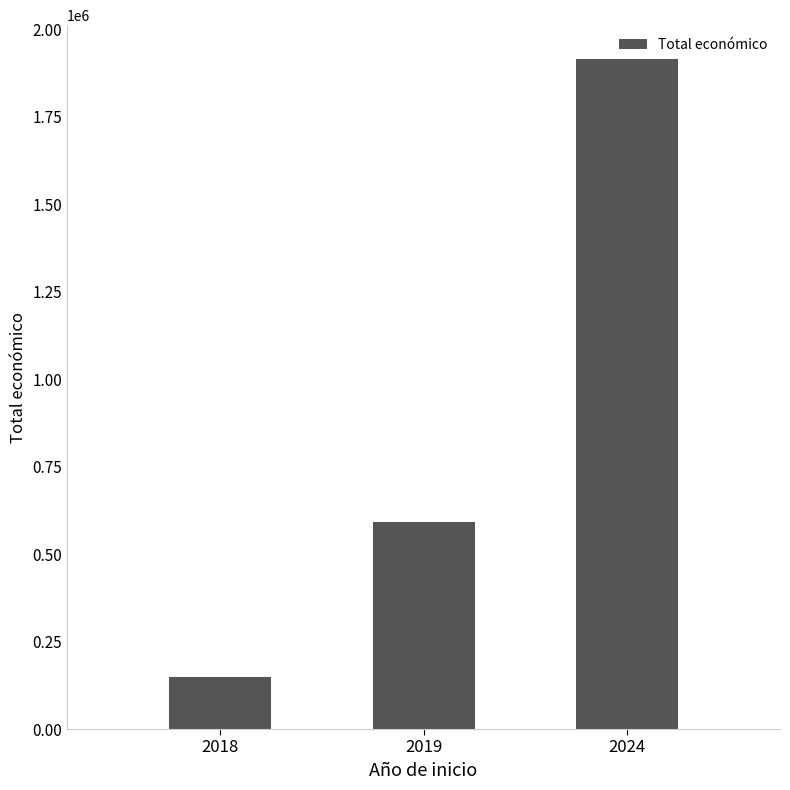

Is it true that the value at 2018 is 74498.9?

False